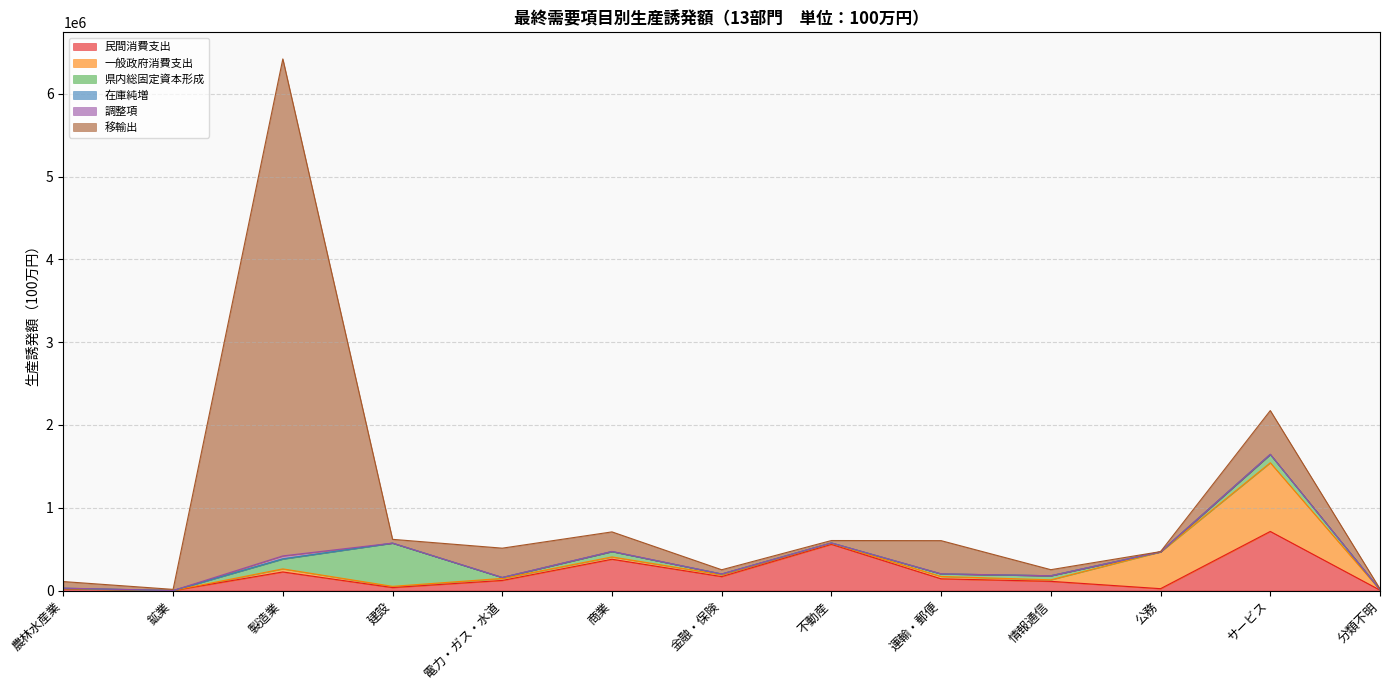

What is the label of the 8th point from the left?

不動産